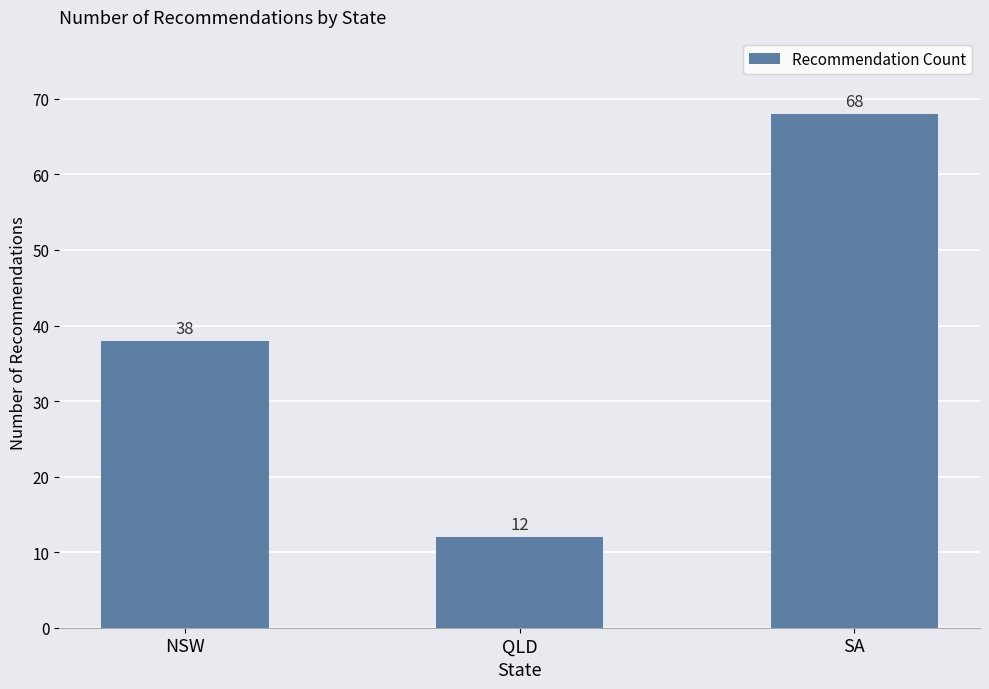

Reading left to right, transcribe all the data shown in this chart.

38	12	68